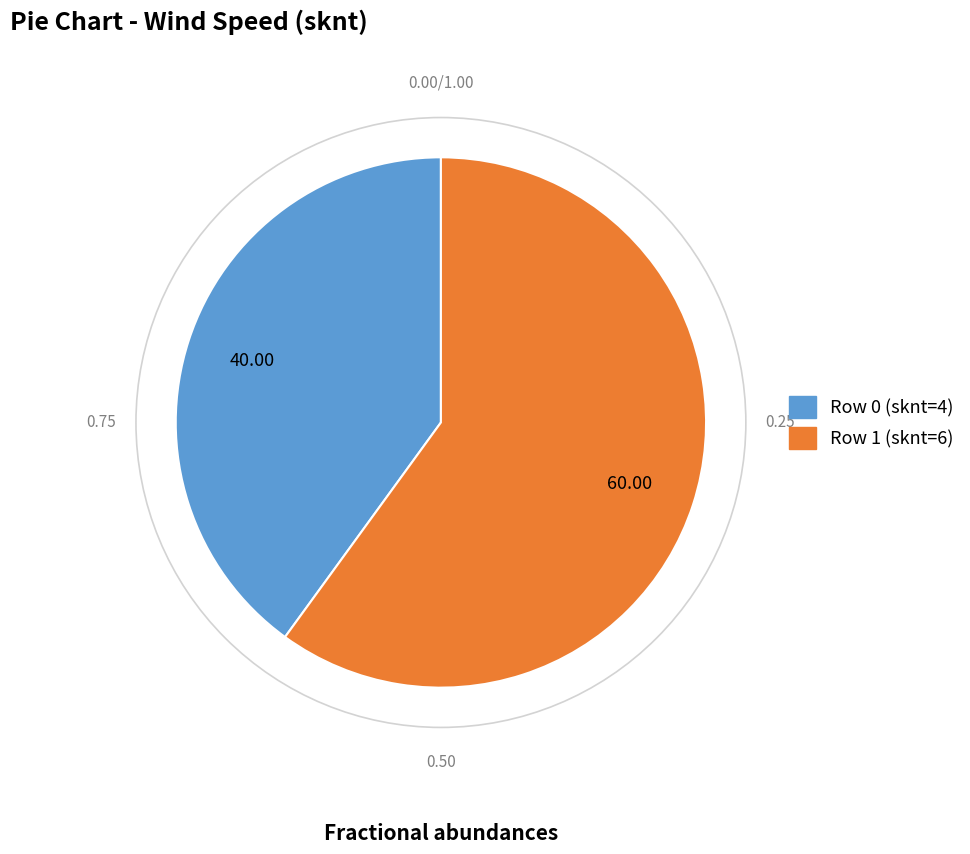

Count the number of slices in the pie.

2